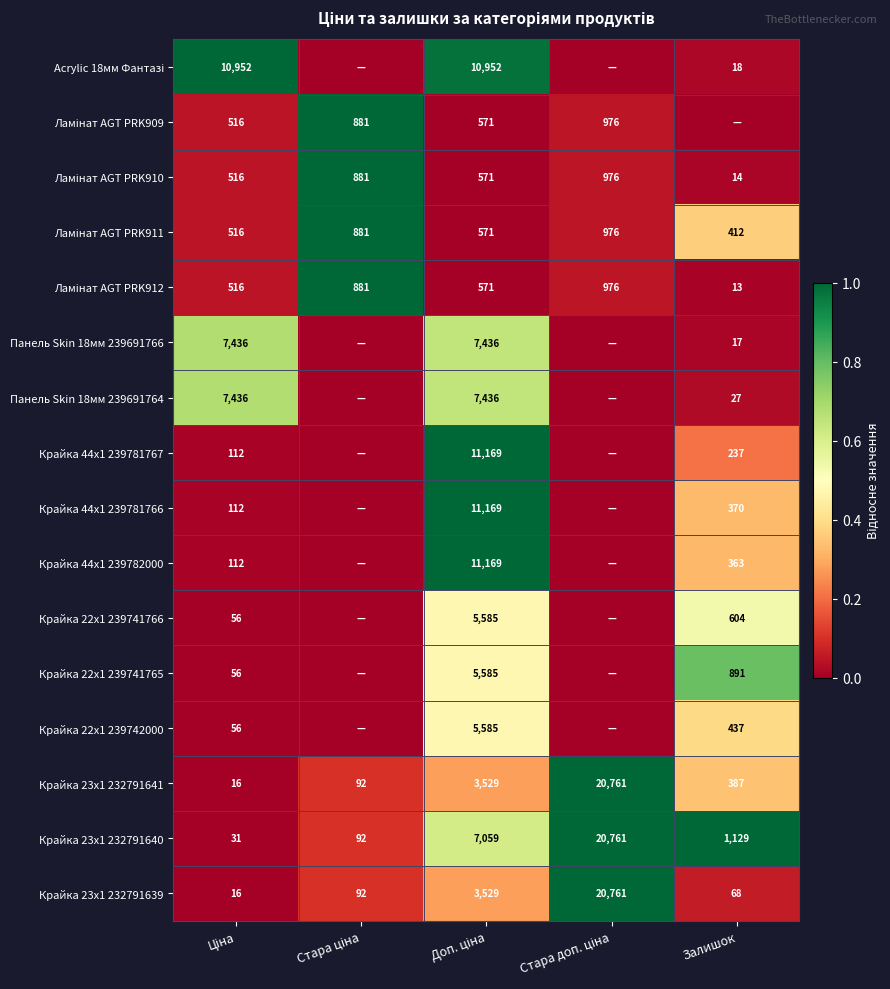

What is the difference between the maximum and minimum values in the Крайка 23x1 232791640 series?

20730